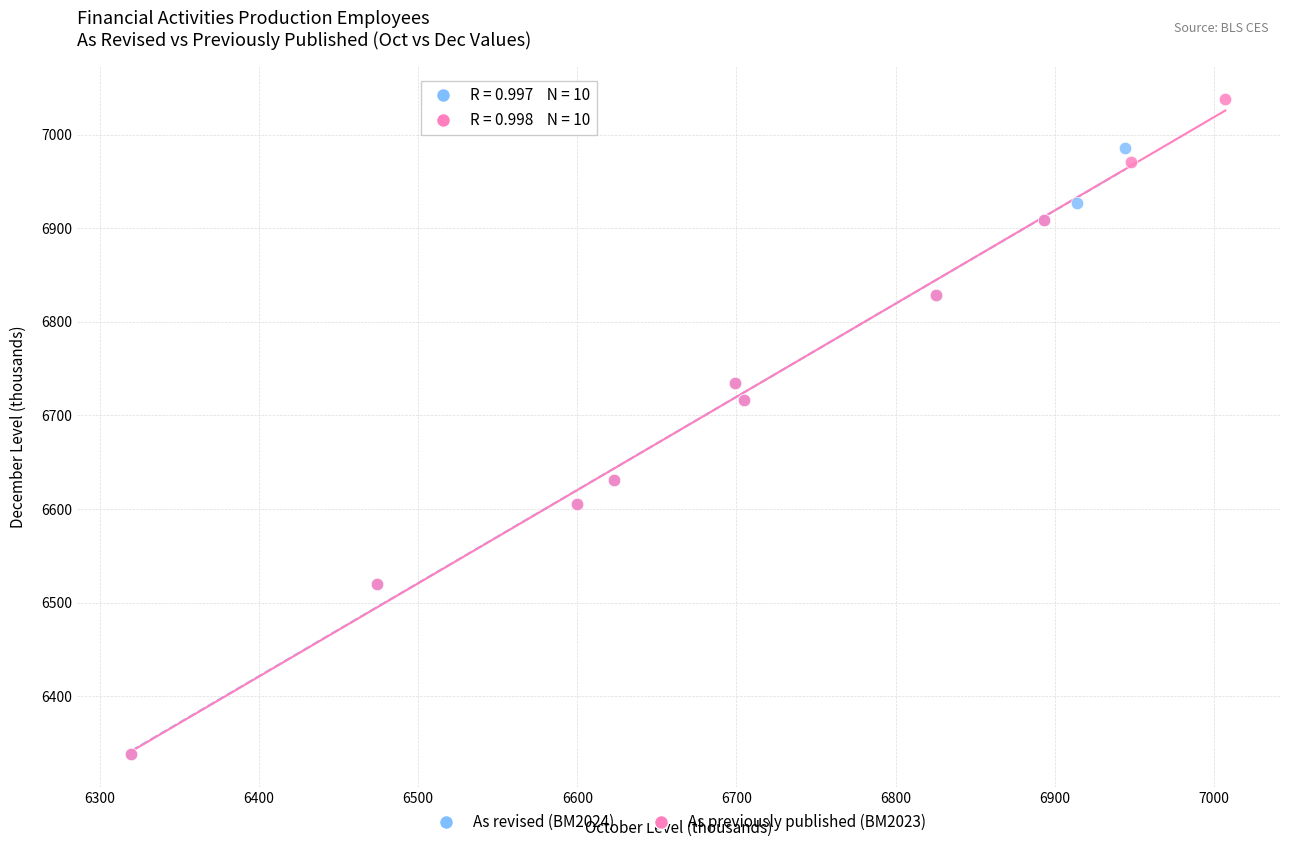

Which series has the largest Y range (max minus min)?

As previously published (BM2023)